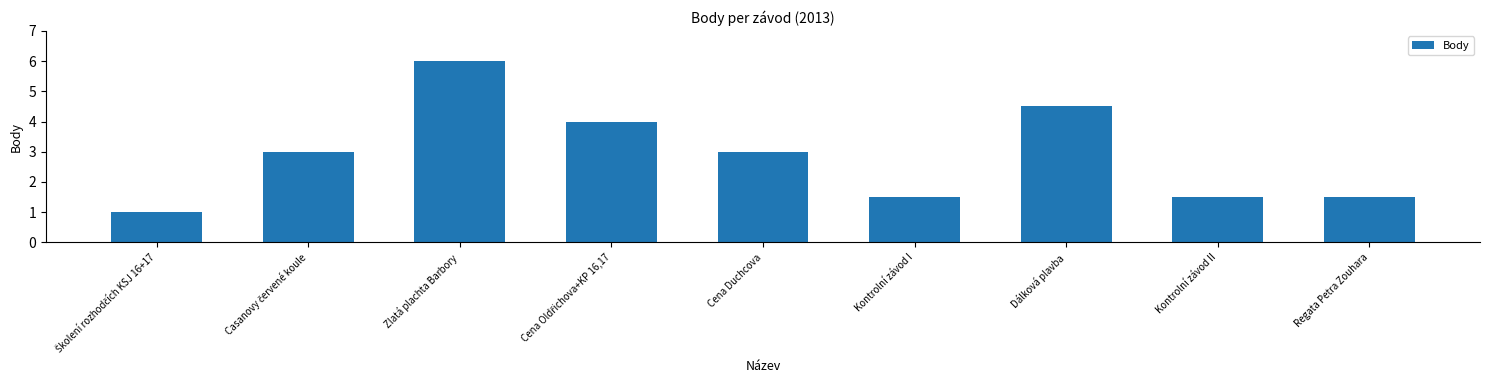

Between Cena Duchcova and Kontrolní závod II, which is larger?

Cena Duchcova